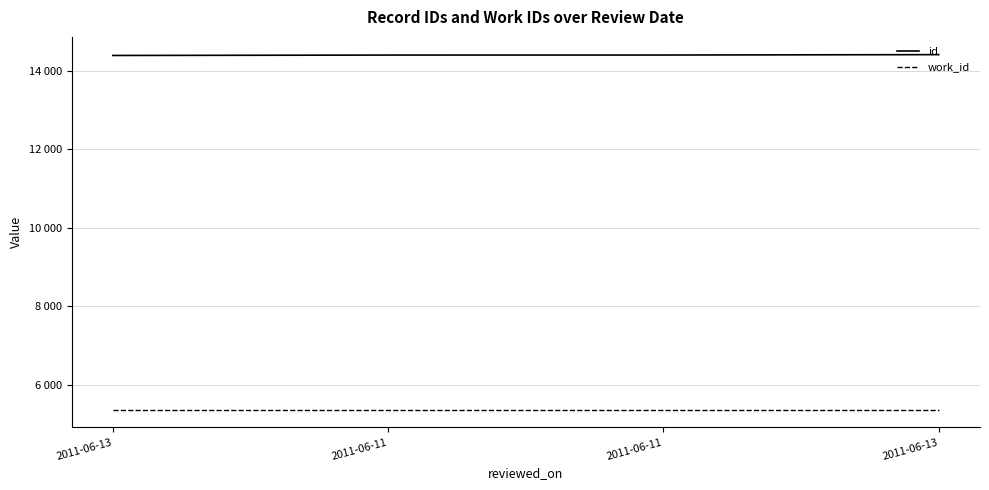

Is this an area chart (filled region under the line)?

No